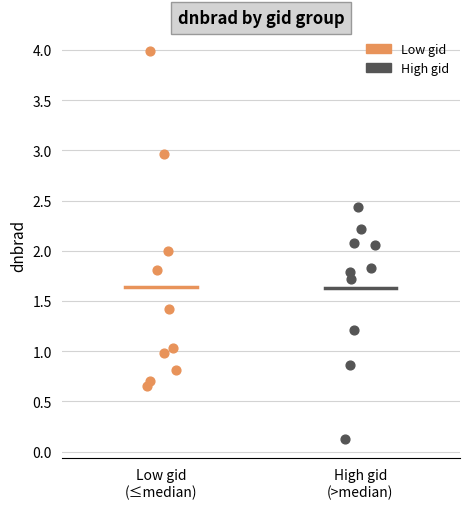

Which series contains the highest Y value?

Low gid